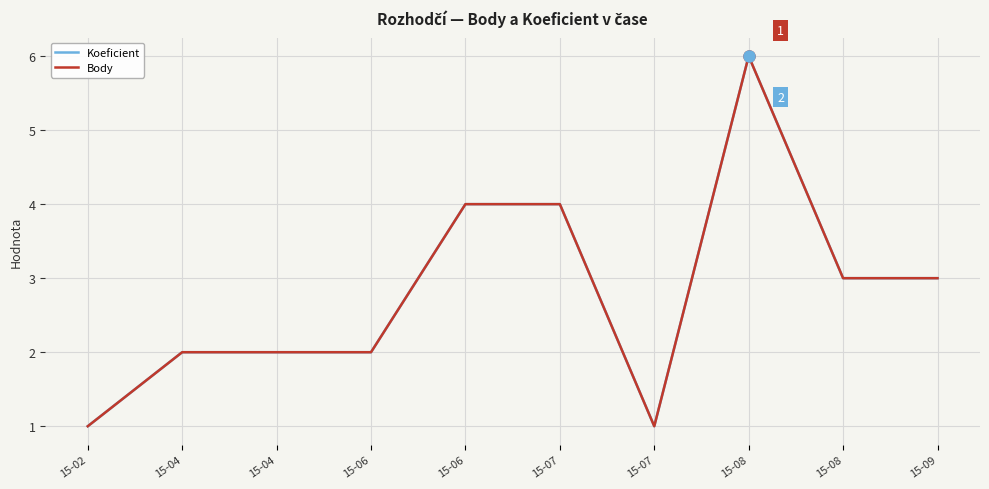

What is the difference between the maximum and minimum values in the Body series?

5